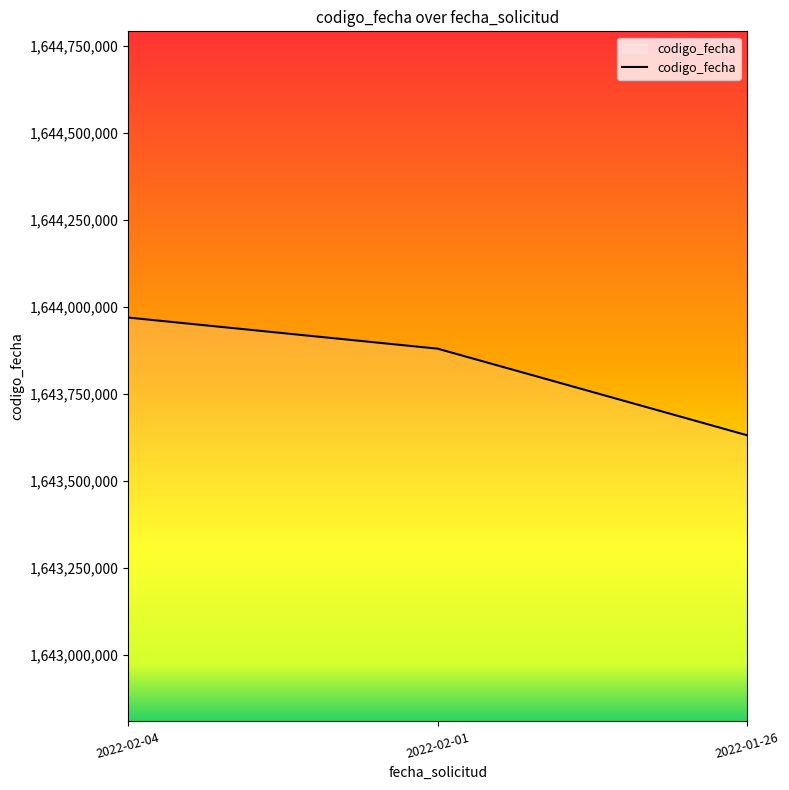

How many series are shown in this chart?

1